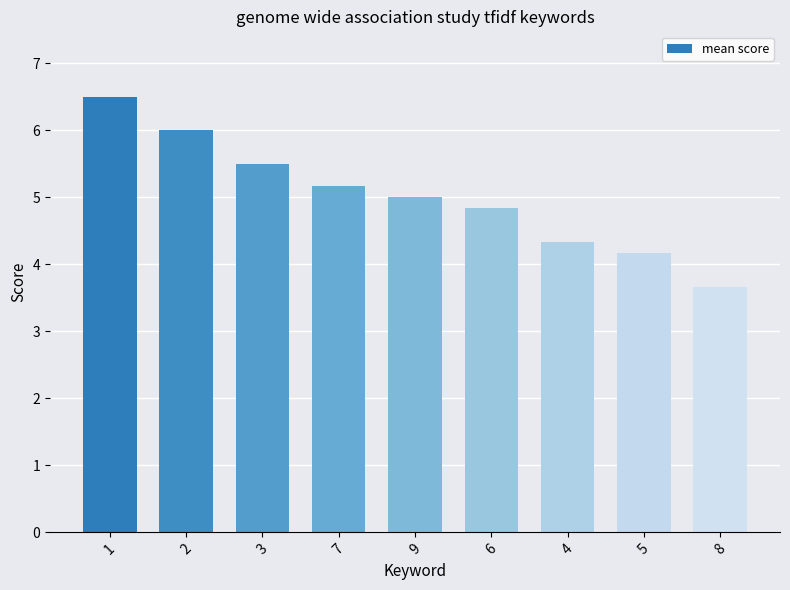

Are the bars horizontal?

No